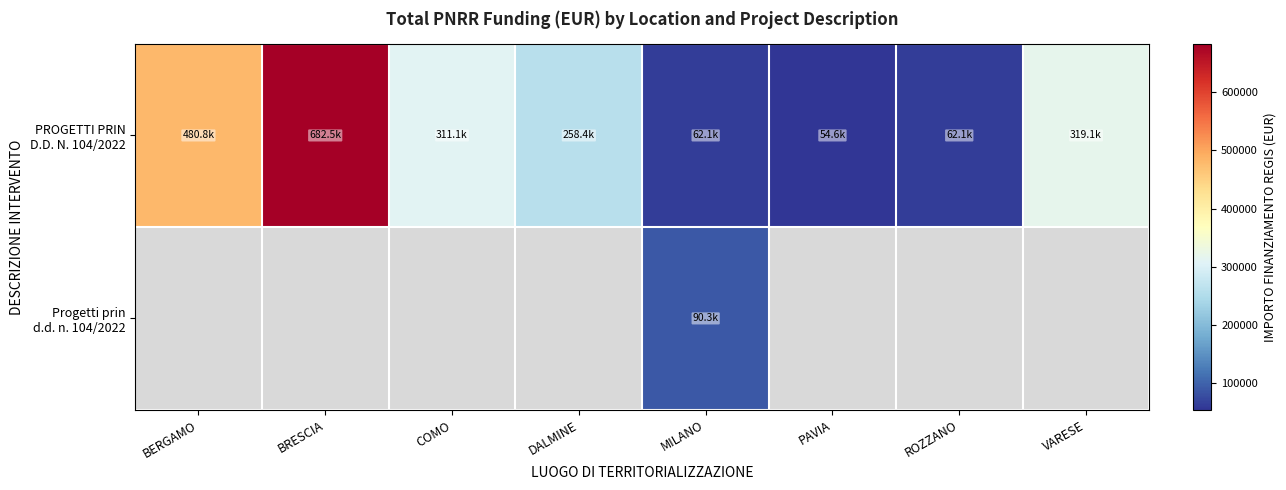

Which category has the lowest value across all series?

PAVIA